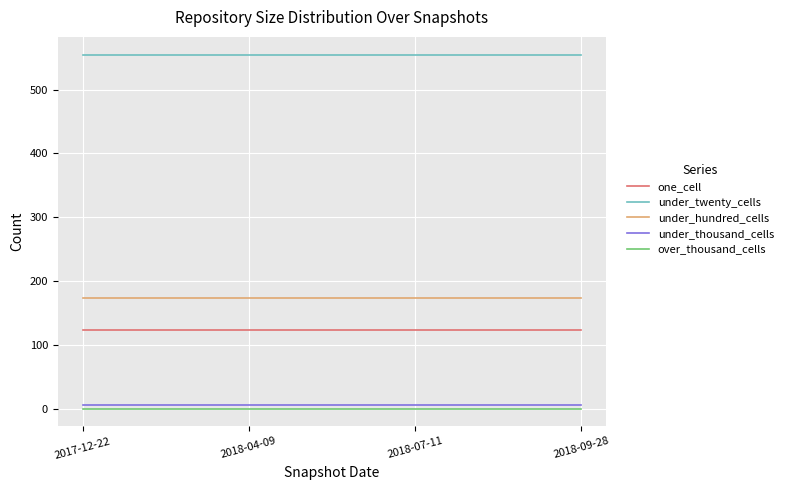

What is the total value across all series at 2018-04-09?

857